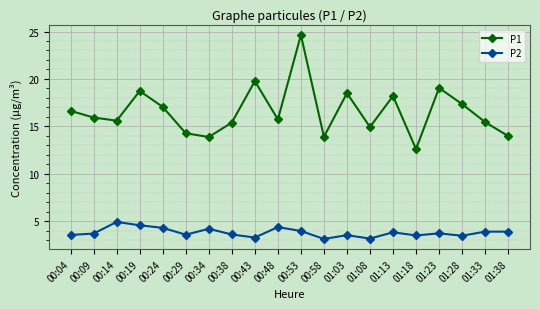

List the series in order of their peak value, lowest first.

P2, P1